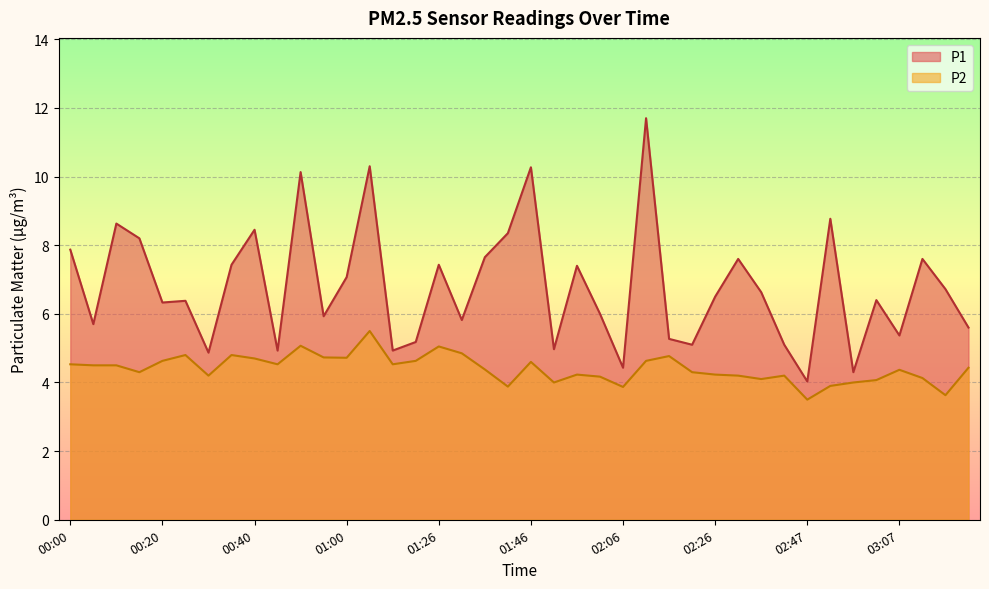

True or false: P1 and P2 cross at least once.

False